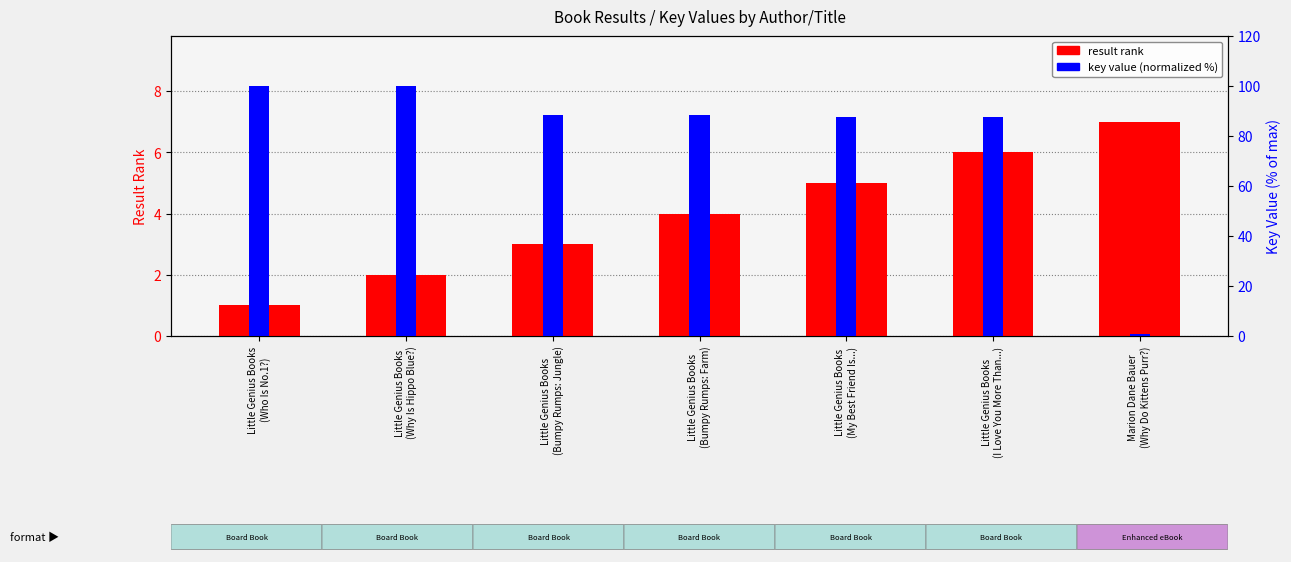

Which series has the largest total across all categories?

key (normalized %)